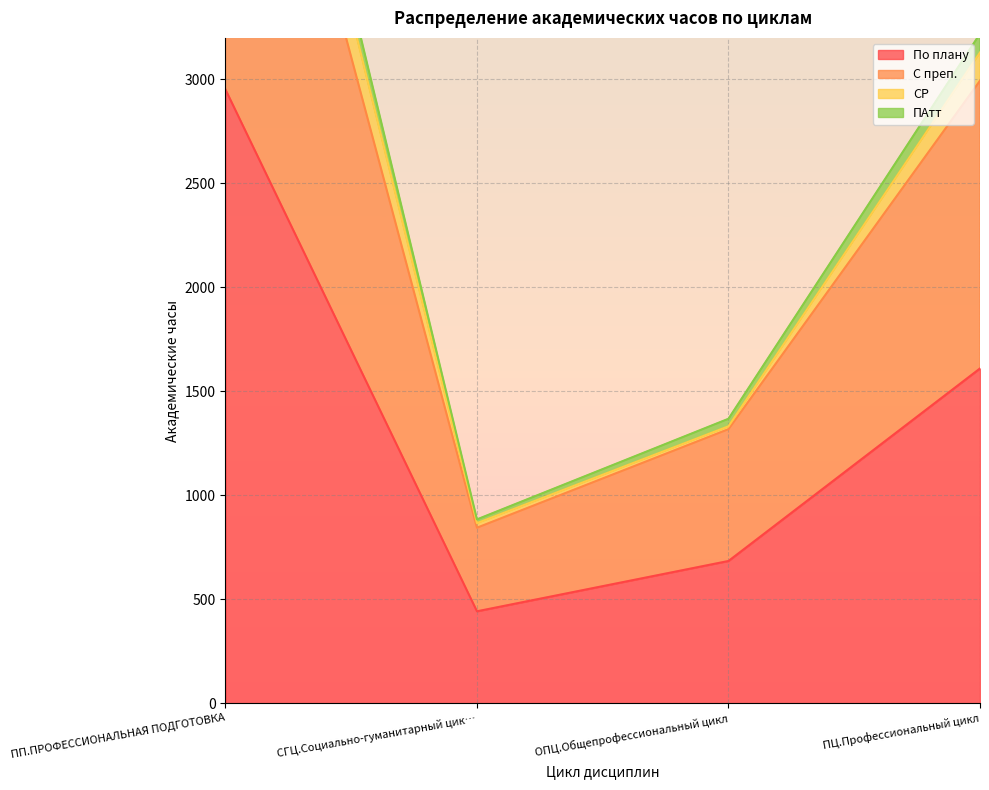

In По плану, how many points are lower than both neighbors (excluding endpoints)?

1